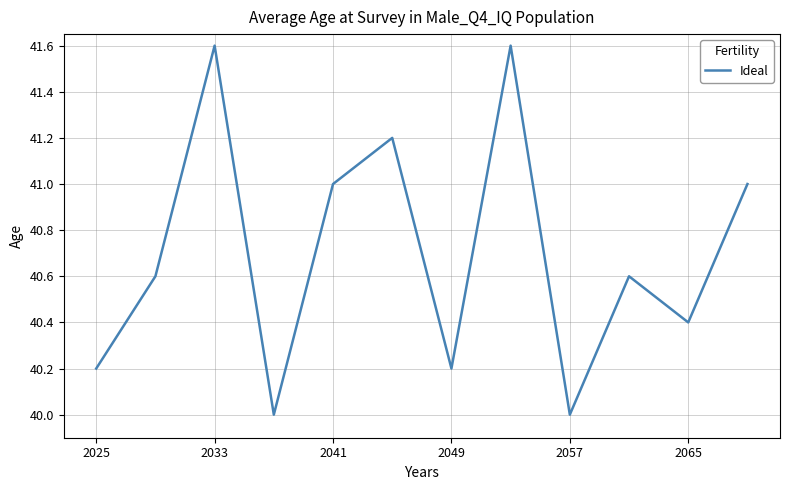

What is the smallest value displayed?

40.0